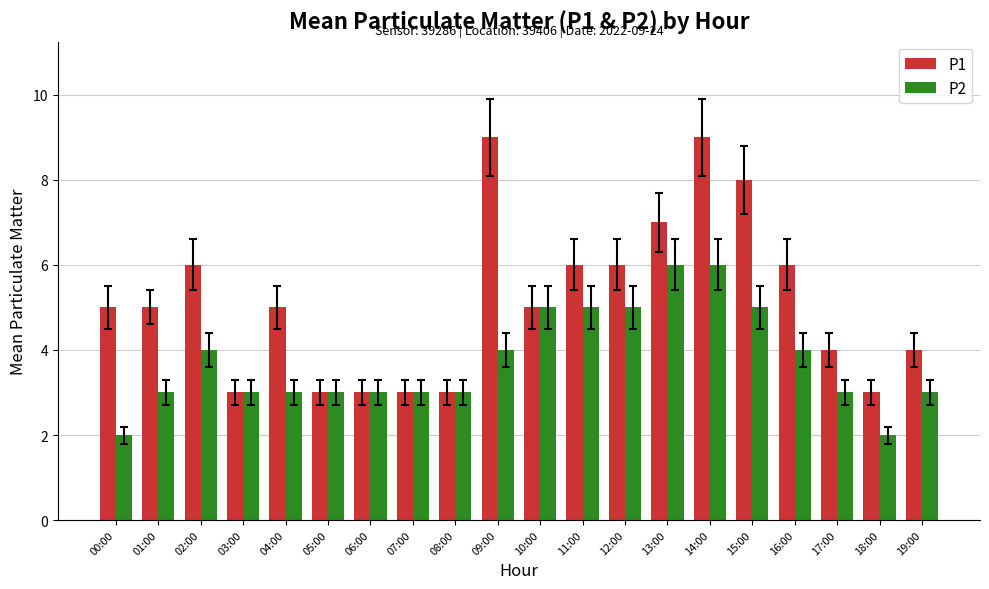

Rank the series by their average value, from lowest to highest.

P2, P1